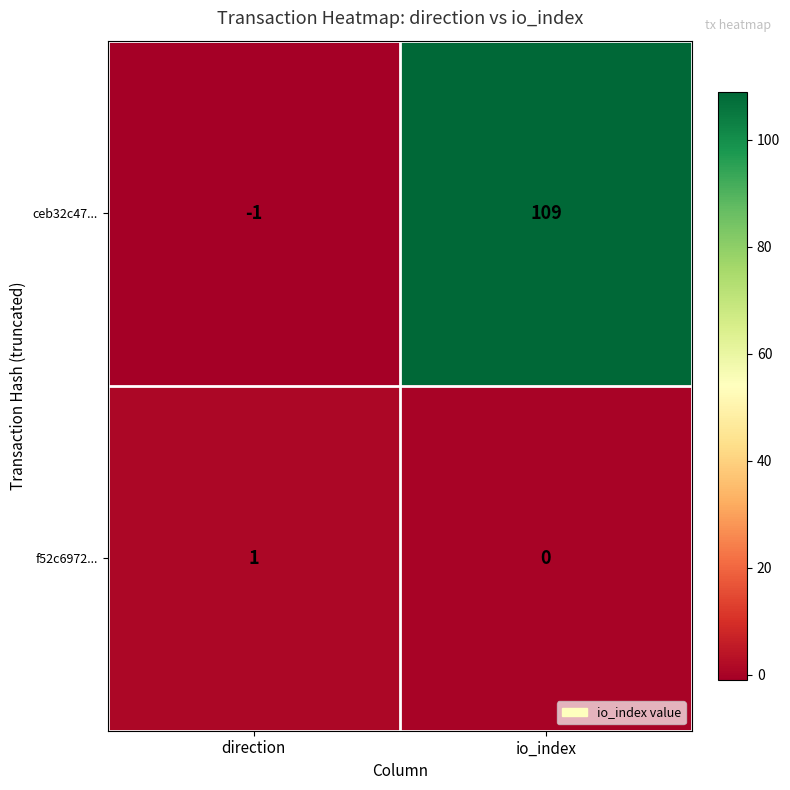

Is the value of f52c6972... at direction greater than the value of ceb32c47... at direction?

Yes